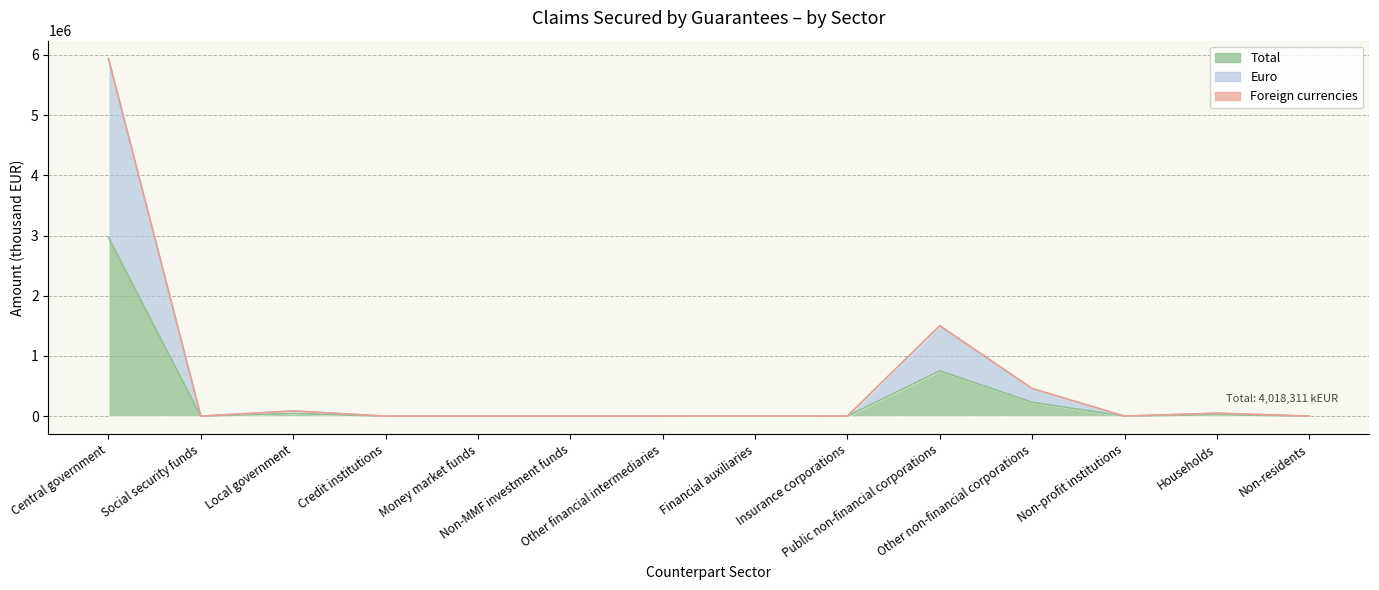

How many interior local valleys does the Euro series have?

3